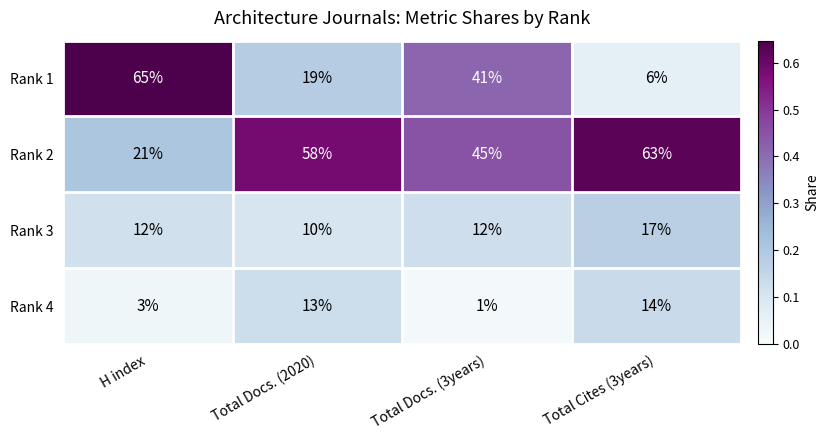

What is the total value across all series at H index?

101